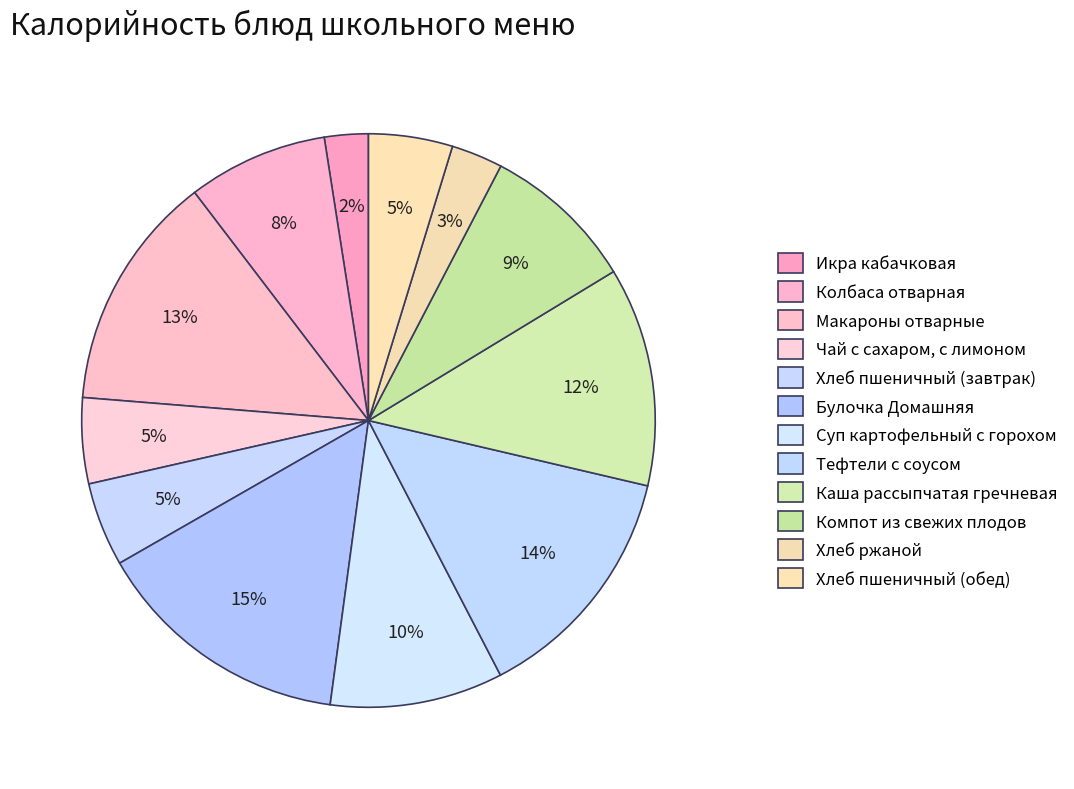

Approximately how many times larger is the value at Чай с сахаром, с лимоном compared to Каша рассыпчатая гречневая?

0.4